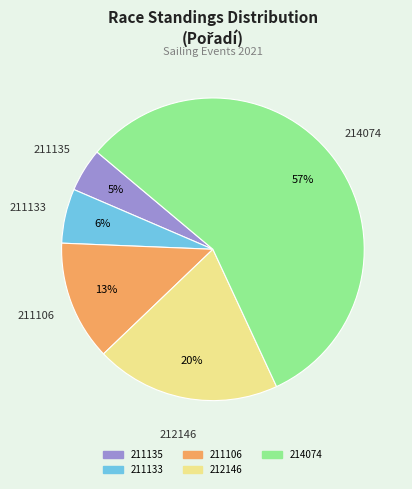

The 211106 slice represents 13% of the pie. True or false?

True